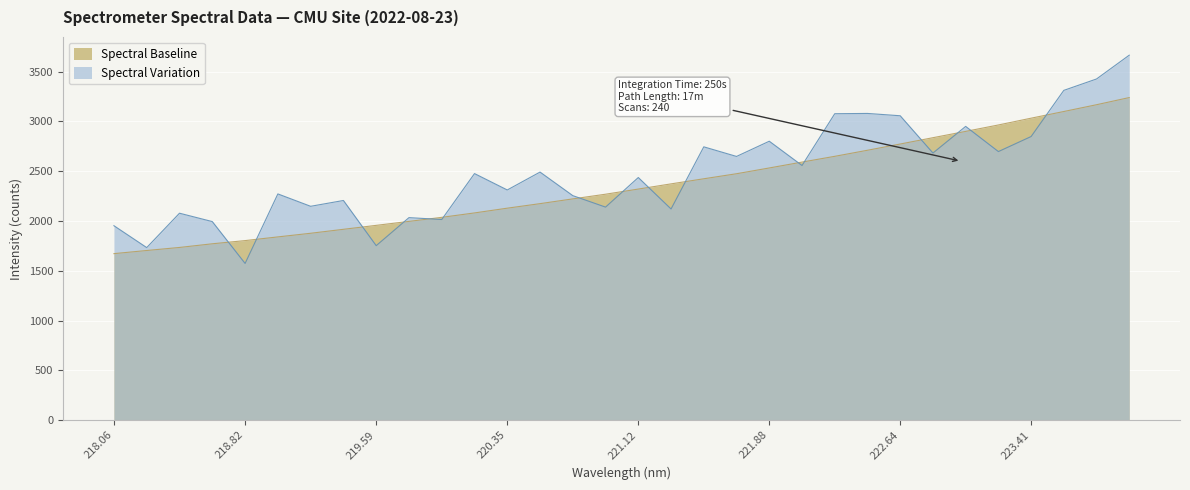

What is the smallest value displayed?

1573.5